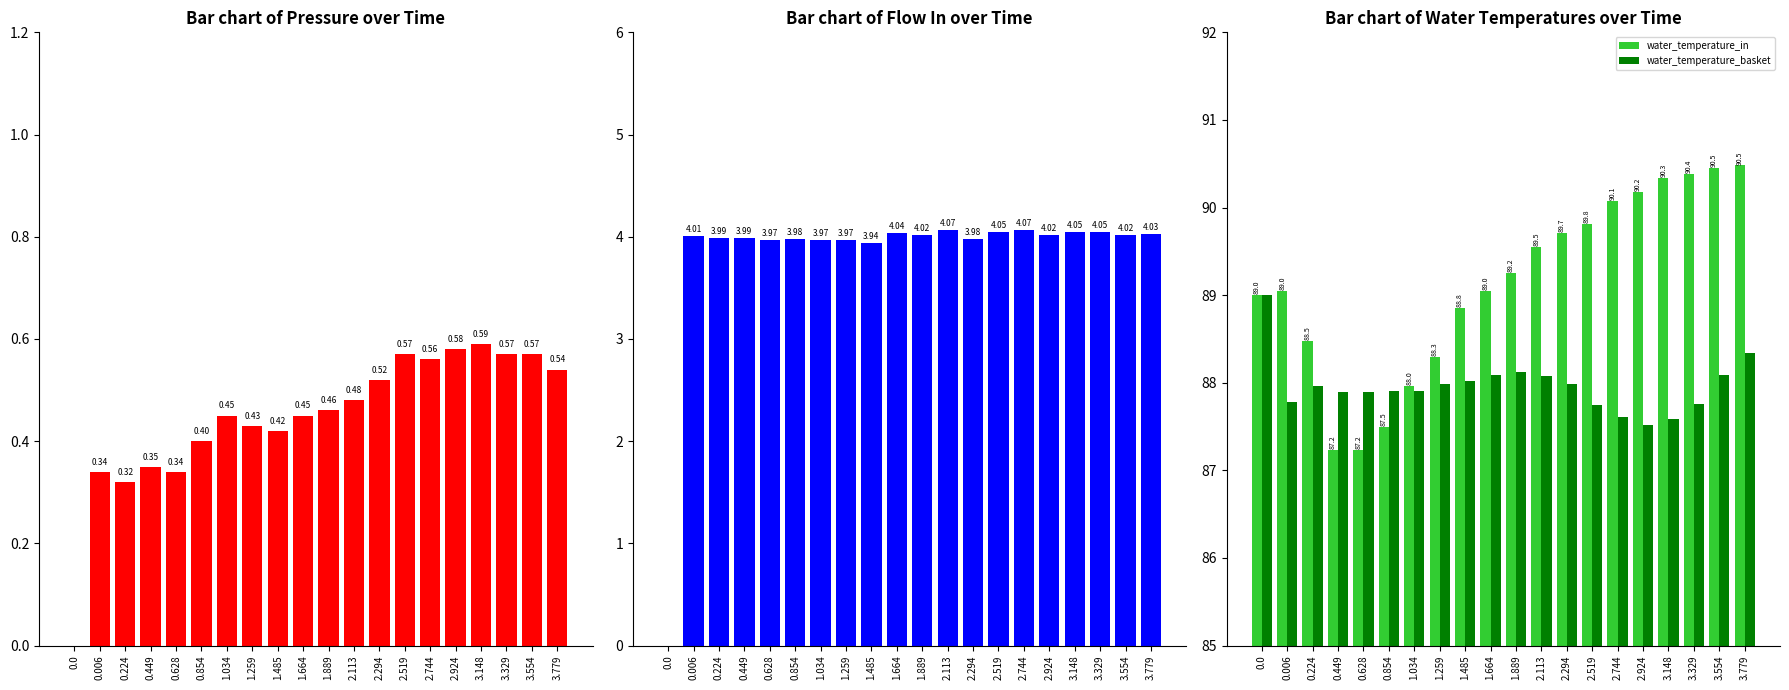

At which label does flow_in reach its peak?

2.113